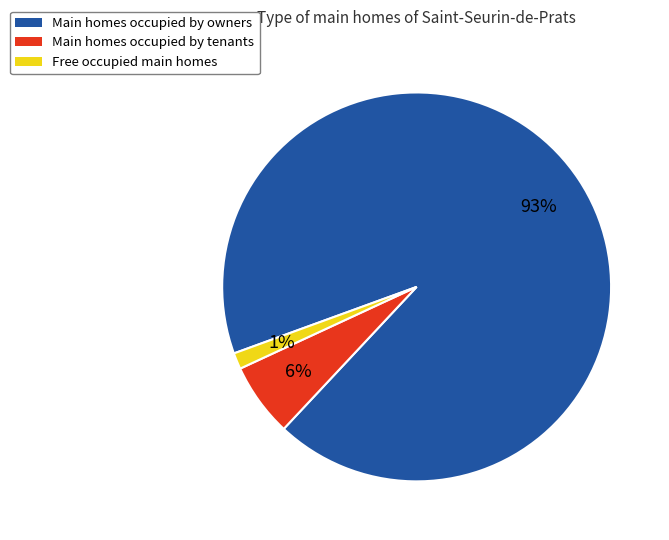

To the nearest percent, what is the average slice percentage?

33%